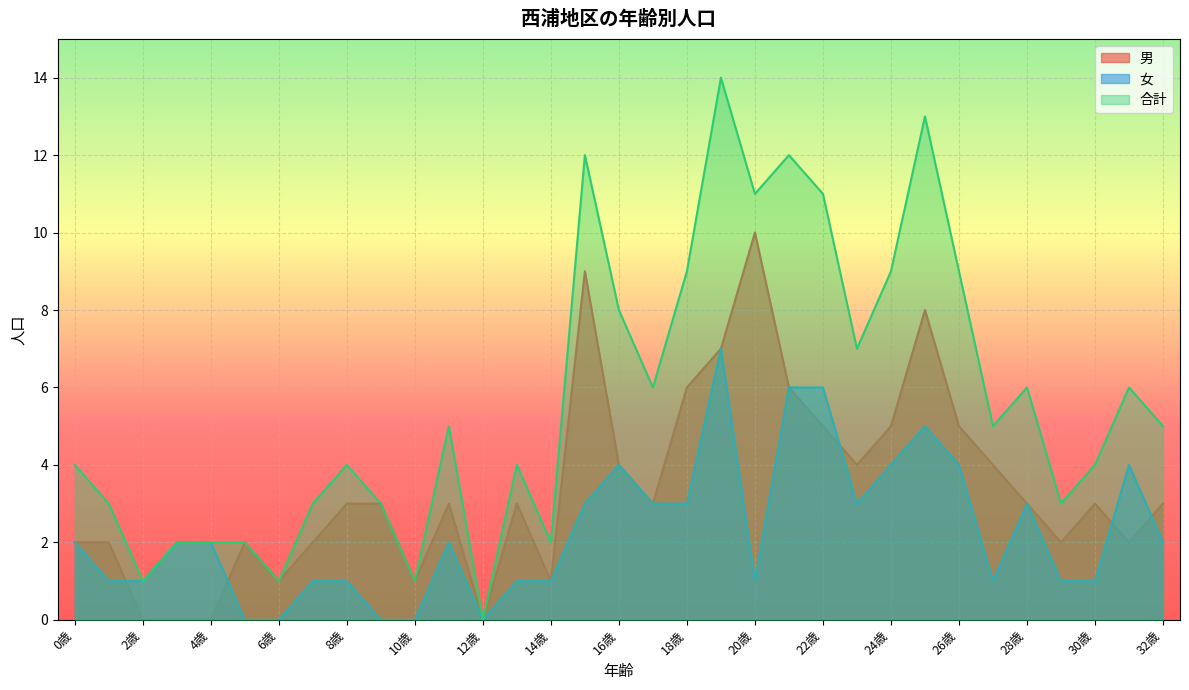

How many positive values does the 合計 series have?

32